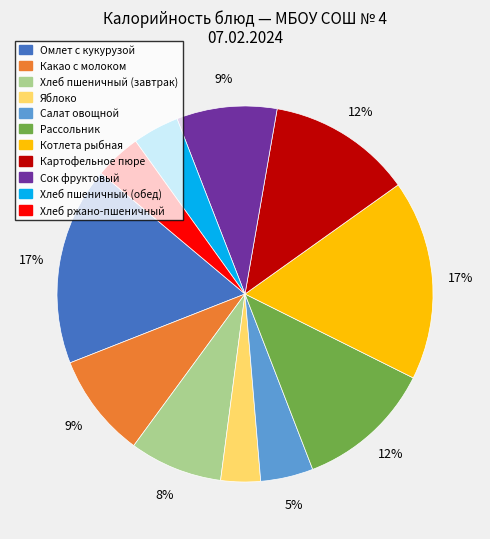

What is the smallest slice in the pie chart?

Яблоко